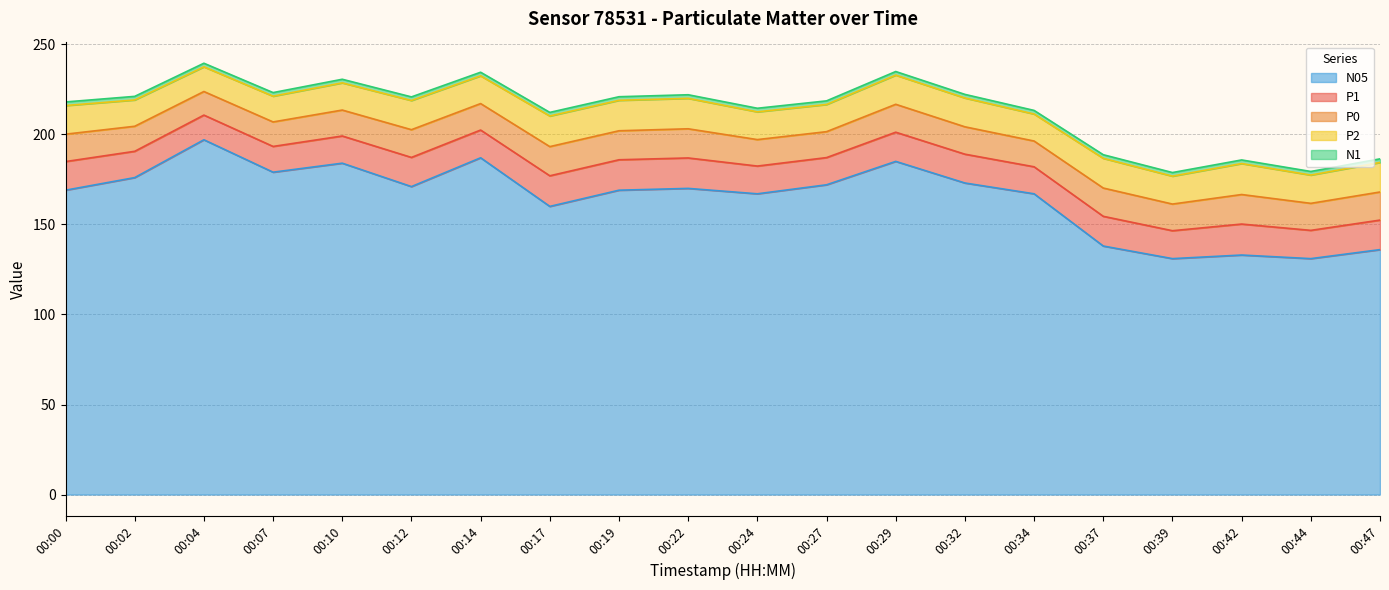

Which series has the largest total across all categories?

N05